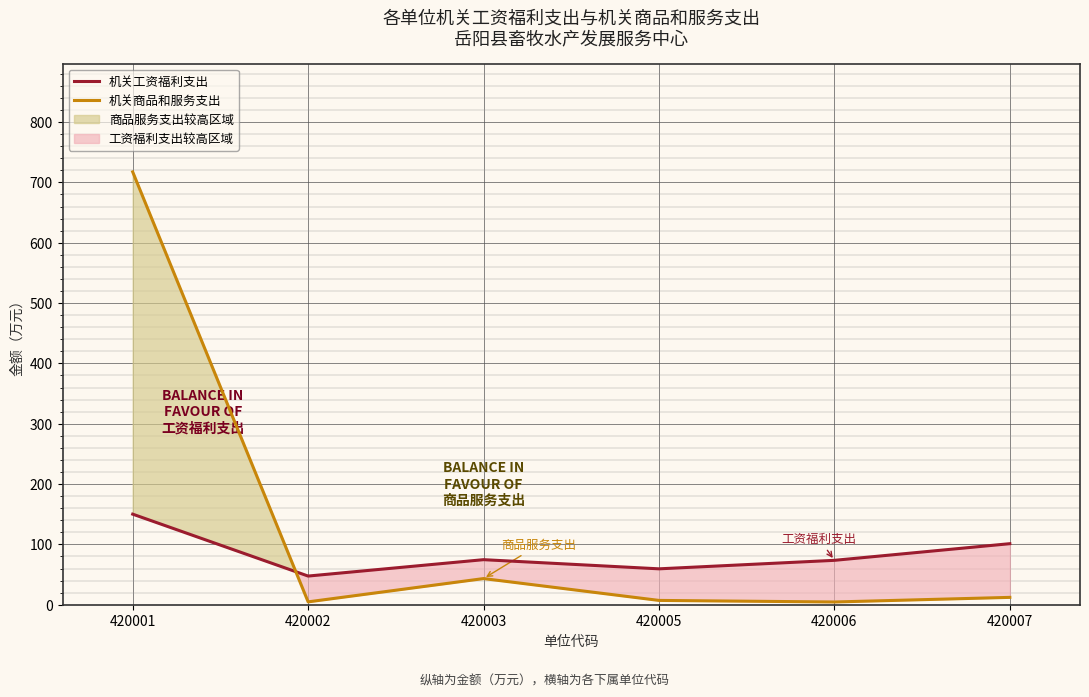

True or false: 机关商品和服务支出 has a value of 4.5 at 420006.

True